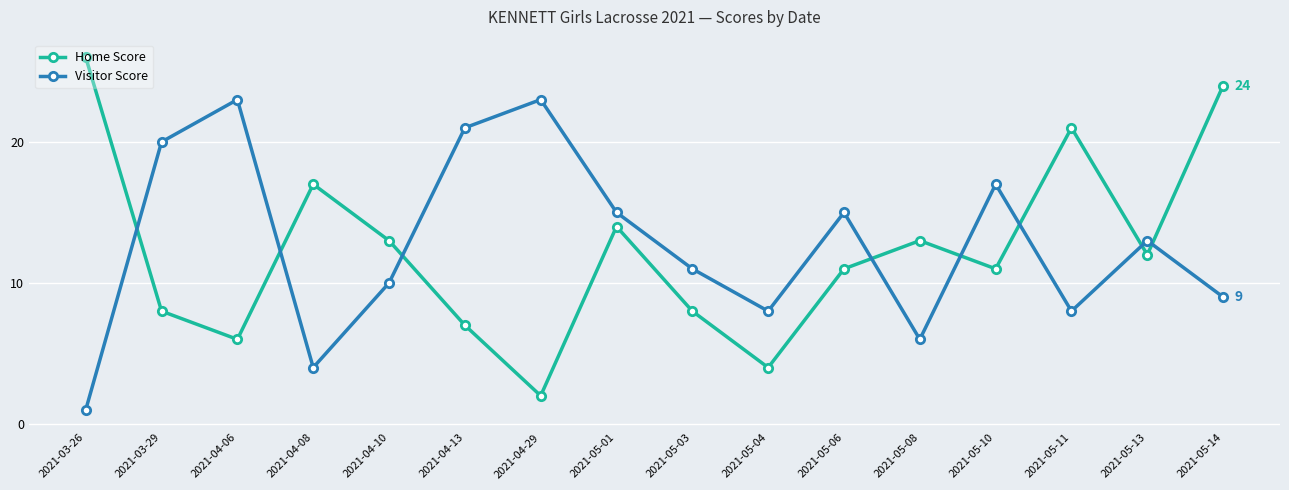

Read the Home Score value at 2021-05-01.

14